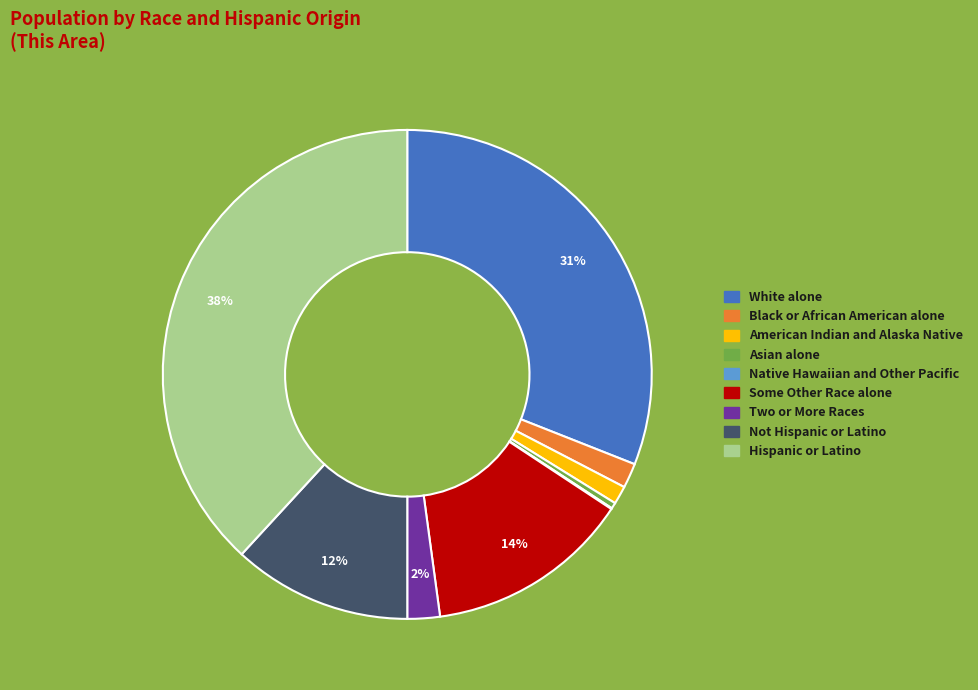

True or false: American Indian and Alaska Native accounts for 11% of the total.

False